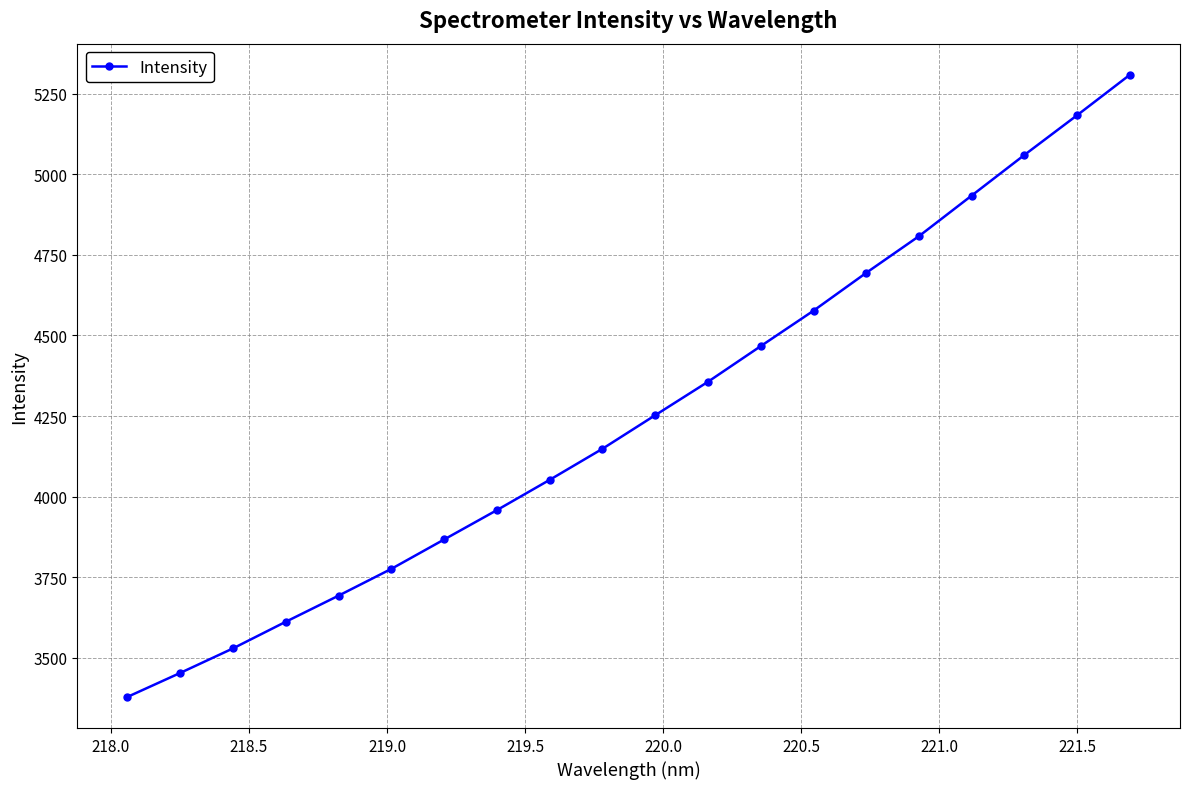

What is the difference between the second highest and minimum values?

1806.0